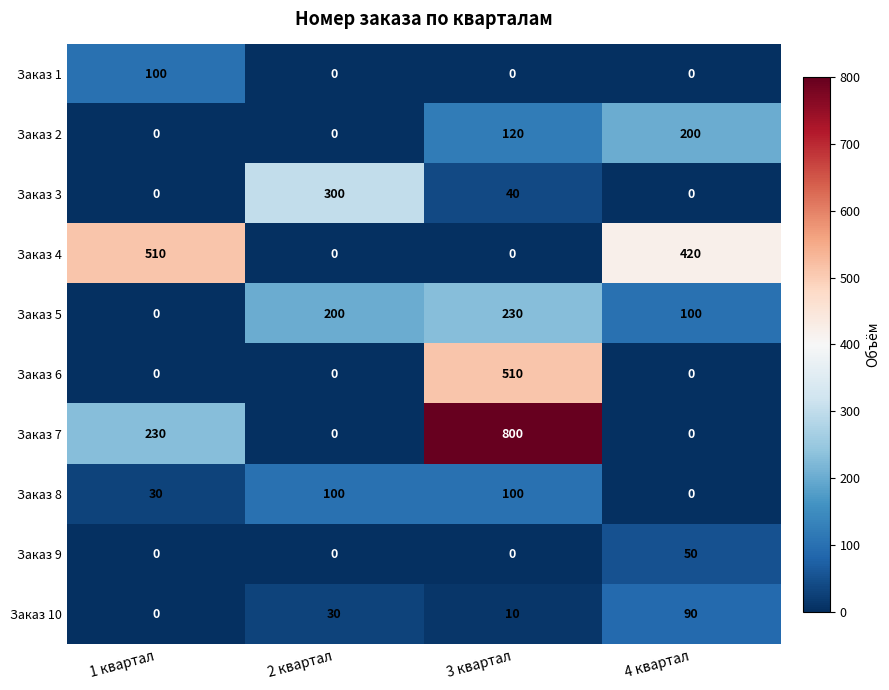

What is the difference between the highest and lowest values at 3 квартал?

800